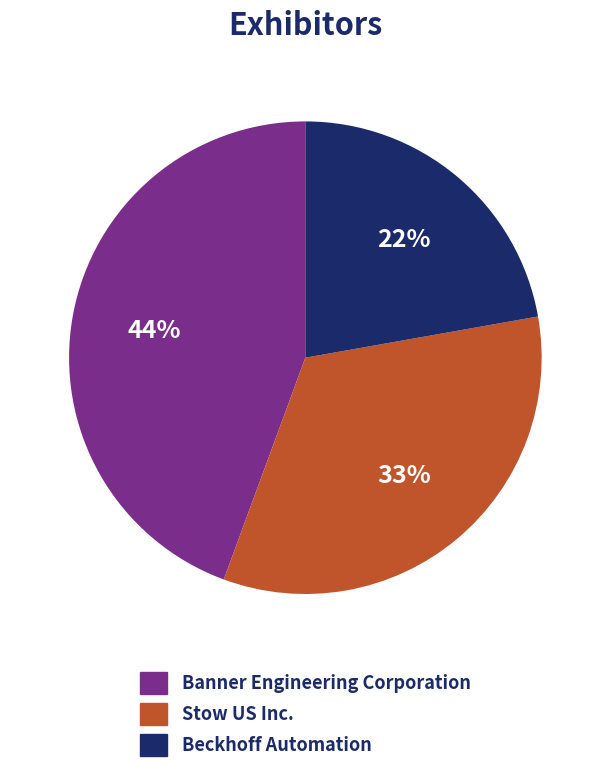

What is the largest slice in the pie chart?

Banner Engineering Corporation